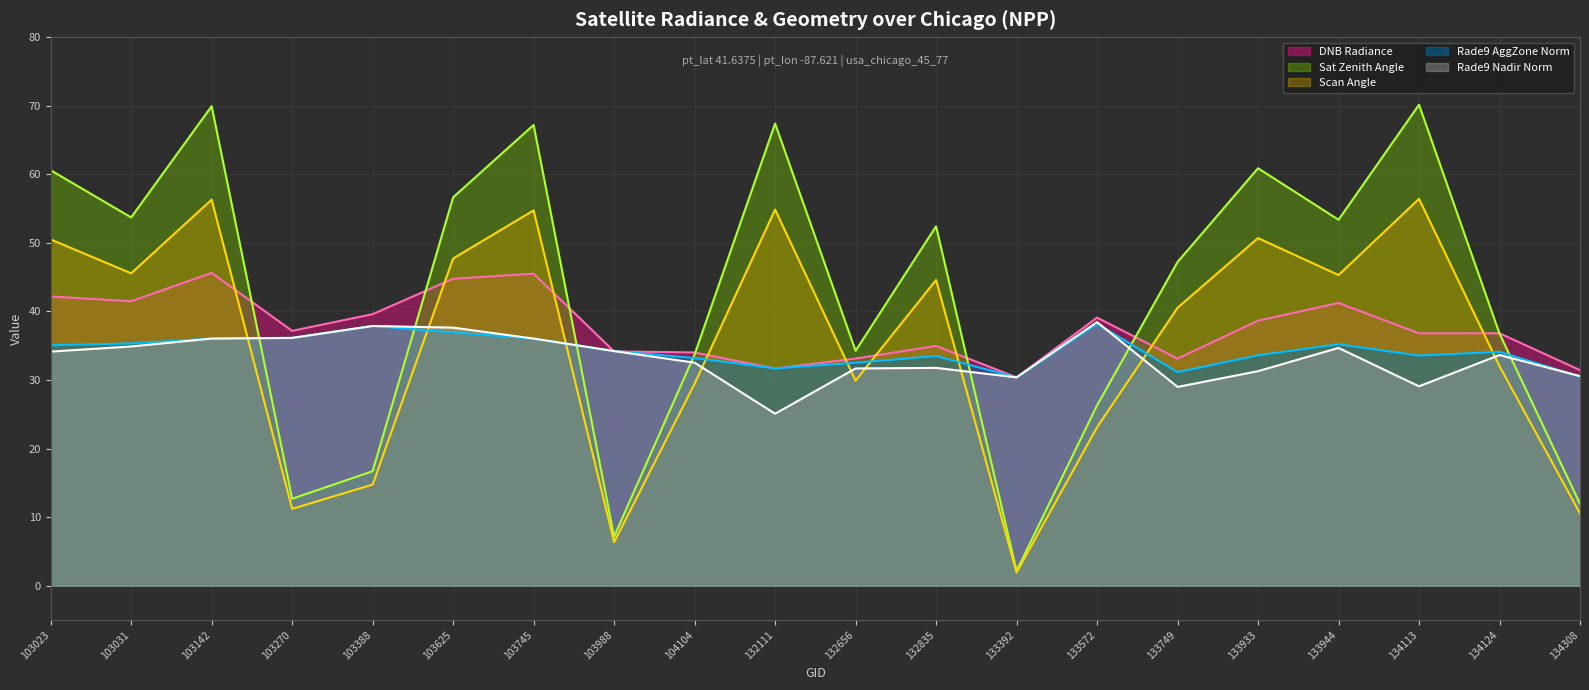

What is the sum of all DNB Radiance (line) values?

751.7